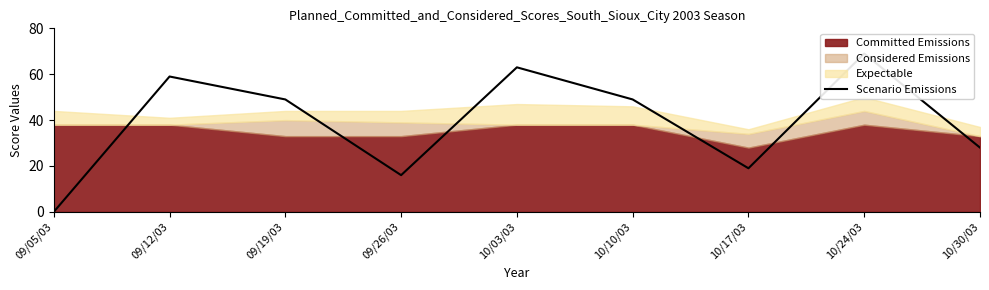

Where is the first local maximum?

09/12/03